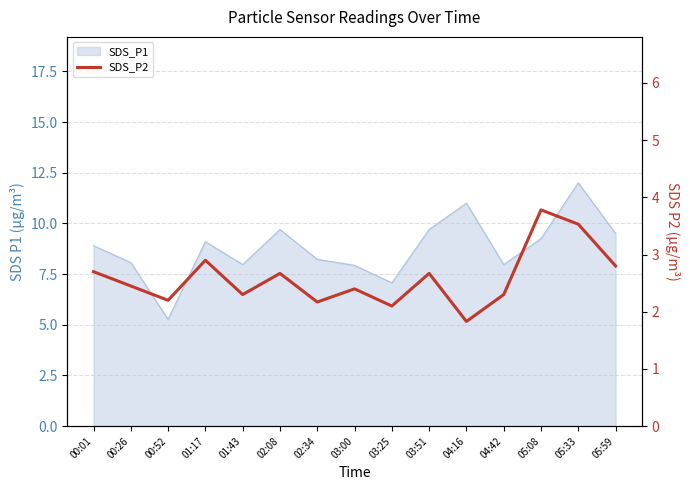

The chart shows a value of 3.8 at 05:08. True or false?

True